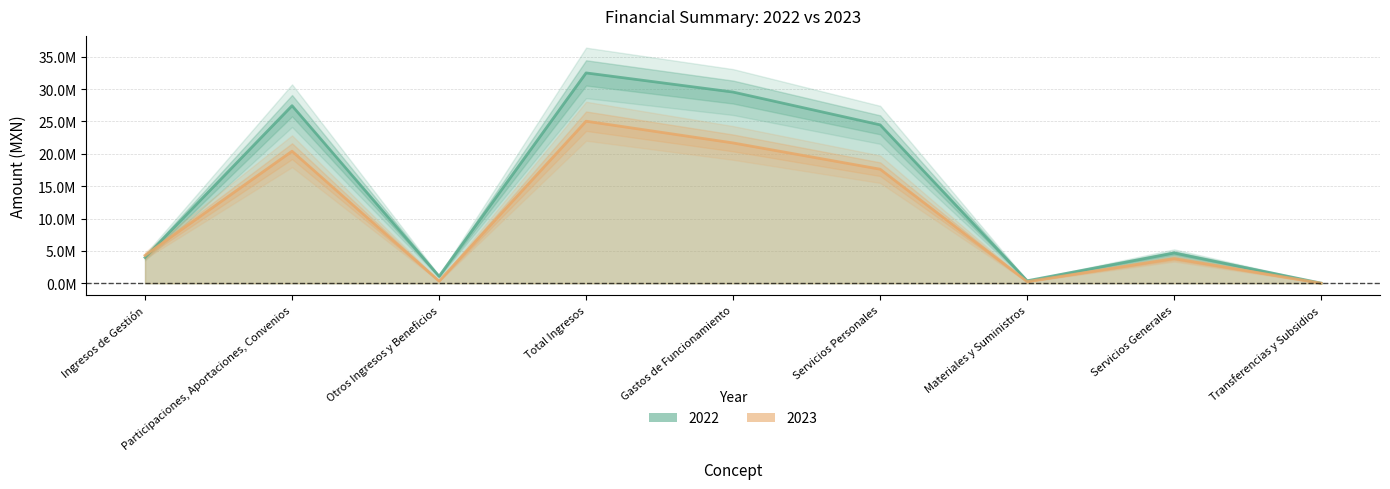

True or false: 2022 has a value of 19488.0 at Transferencias y Subsidios.

True